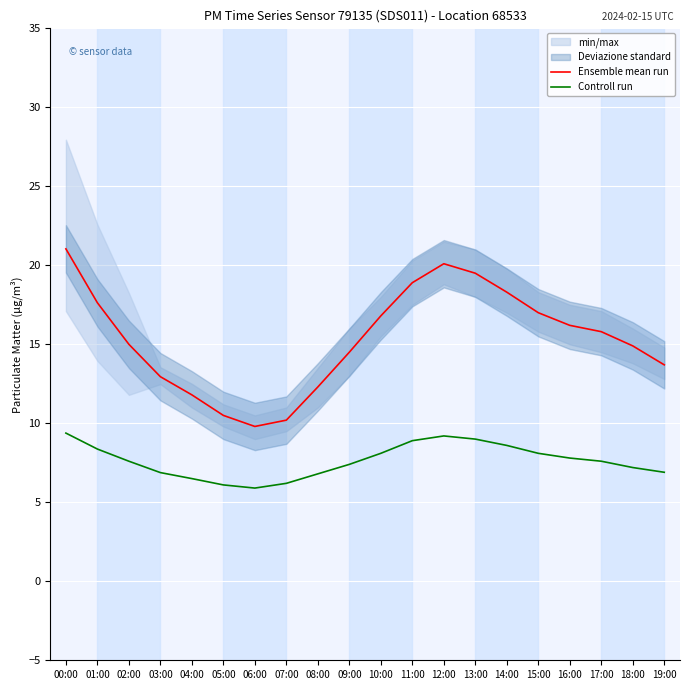

The value of Controll run at 04:00 is 10.2. True or false?

False